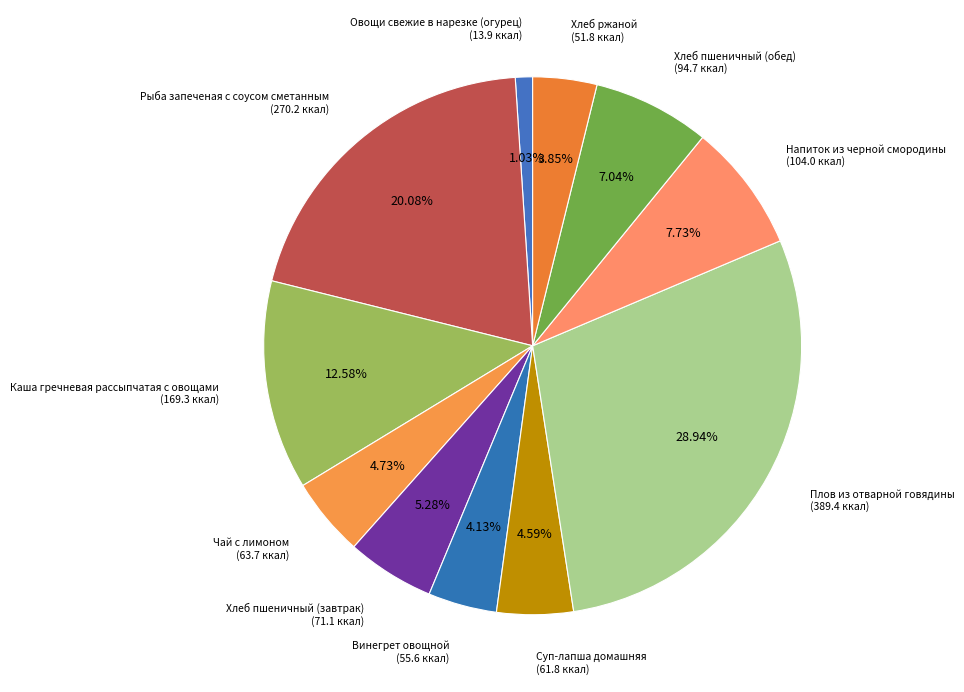

How many slices are in this pie chart?

11